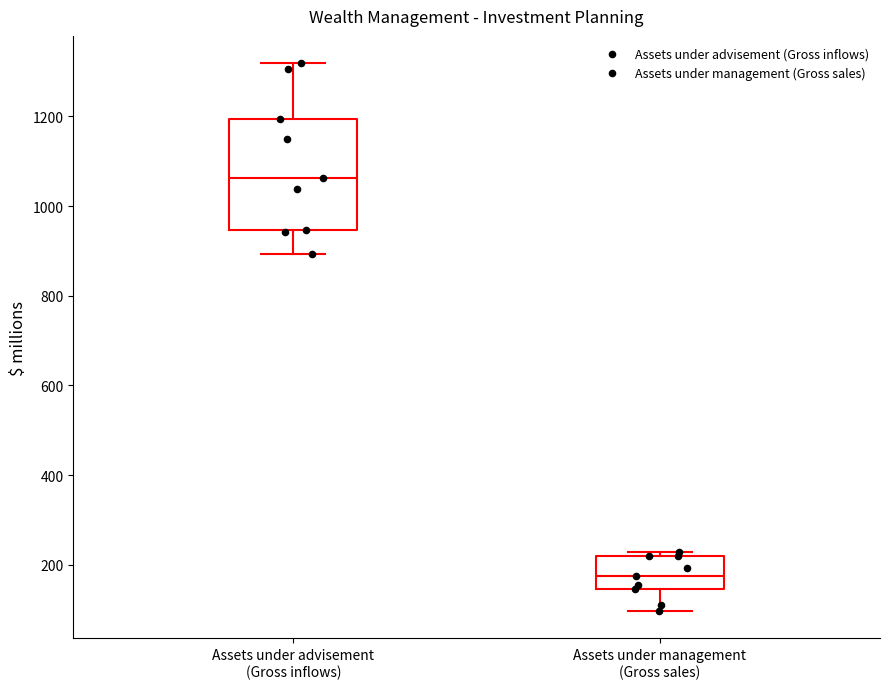

Comparing the boxes themselves (not the whiskers), which one is the tallest?

Assets under advisement (Gross inflows)